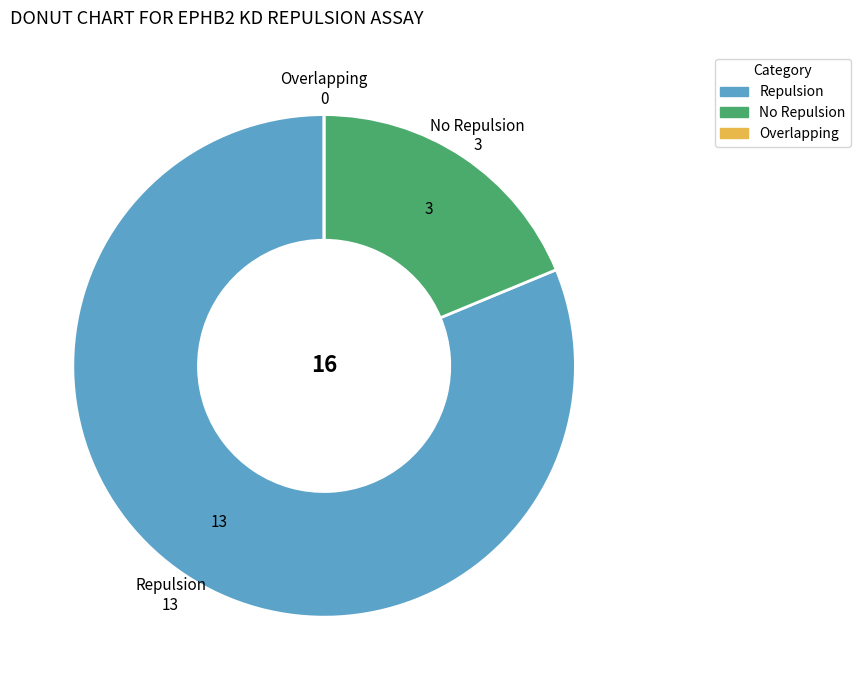

Which slice is the largest?

Repulsion